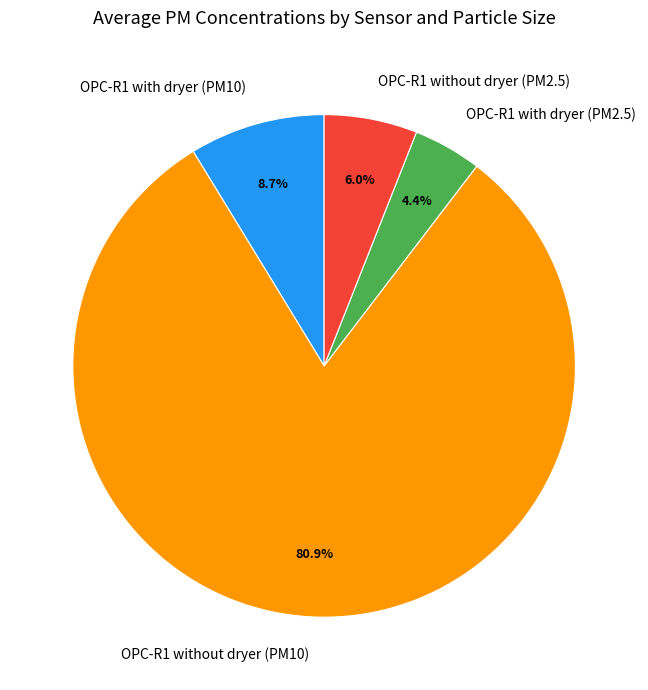

What is the largest slice in the pie chart?

OPC-R1 without dryer (PM10)